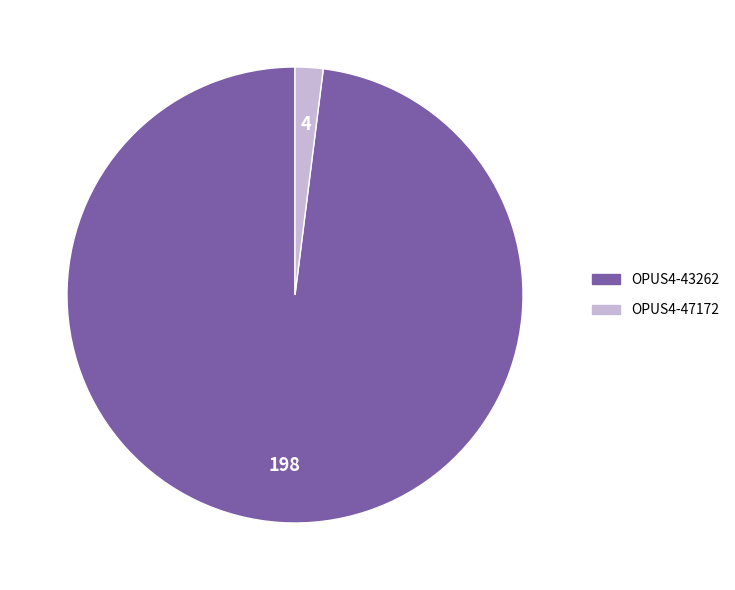

Does any single category account for the majority?

Yes